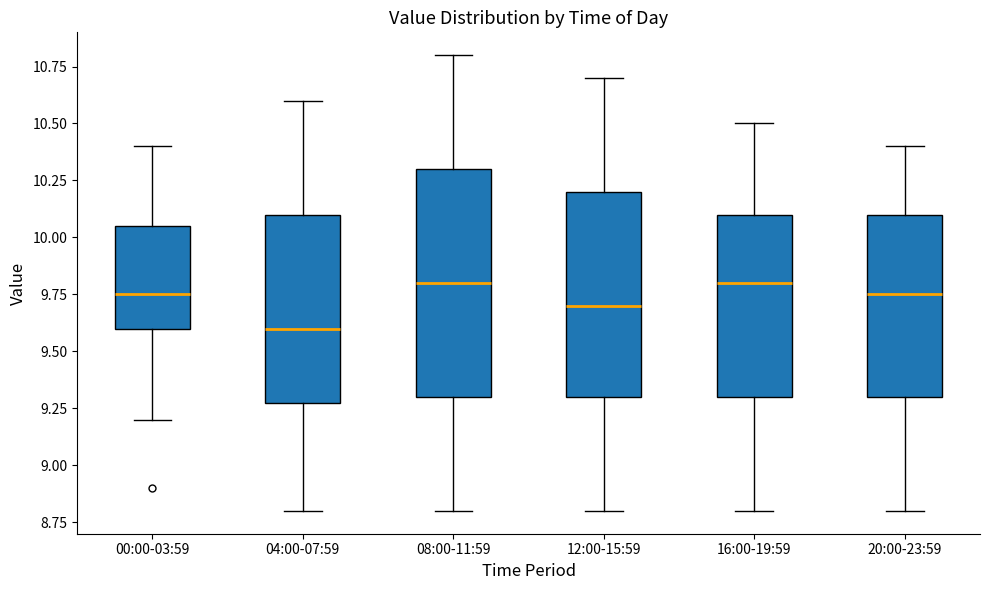

Reading left to right, read every box against the y-axis: the position of its median line, the range the box covers, and the ends of its whiskers. The values are not printed on the chart, so give them approximately, as read against the axis.

00:00-03:59: median 9.75, box 9.60 to 10.05, whiskers 9.20 to 10.40
04:00-07:59: median 9.60, box 9.30 to 10.10, whiskers 8.80 to 10.60
08:00-11:59: median 9.80, box 9.30 to 10.30, whiskers 8.80 to 10.80
12:00-15:59: median 9.70, box 9.30 to 10.20, whiskers 8.80 to 10.70
16:00-19:59: median 9.80, box 9.30 to 10.10, whiskers 8.80 to 10.50
20:00-23:59: median 9.75, box 9.30 to 10.10, whiskers 8.80 to 10.40